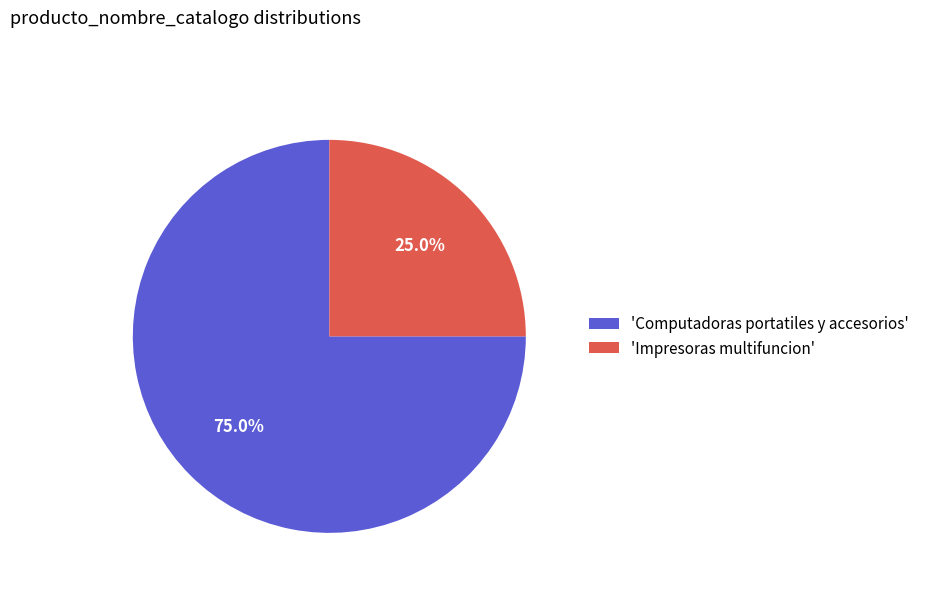

Count the number of slices in the pie.

2